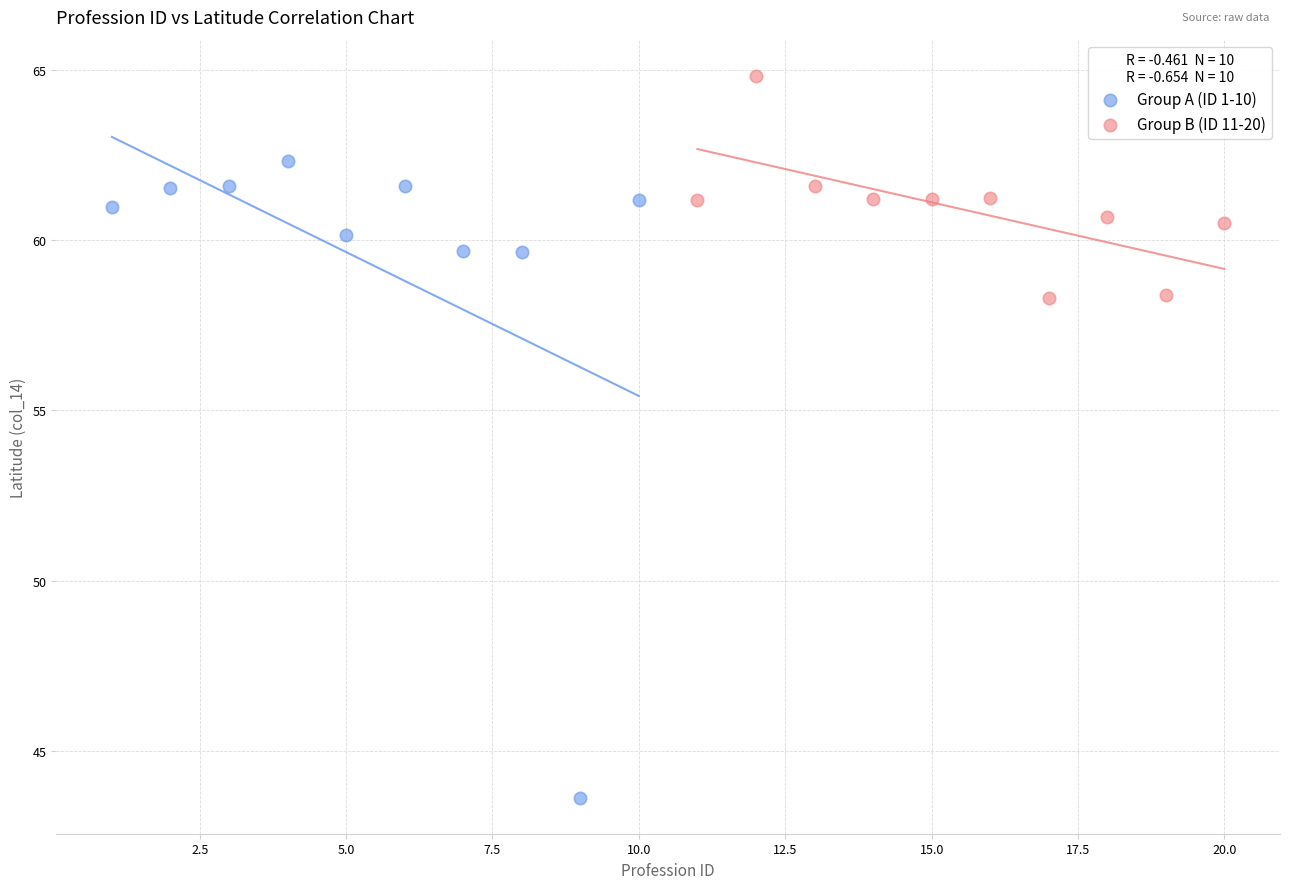

Which series contains the highest Y value?

Group B (ID 11-20)